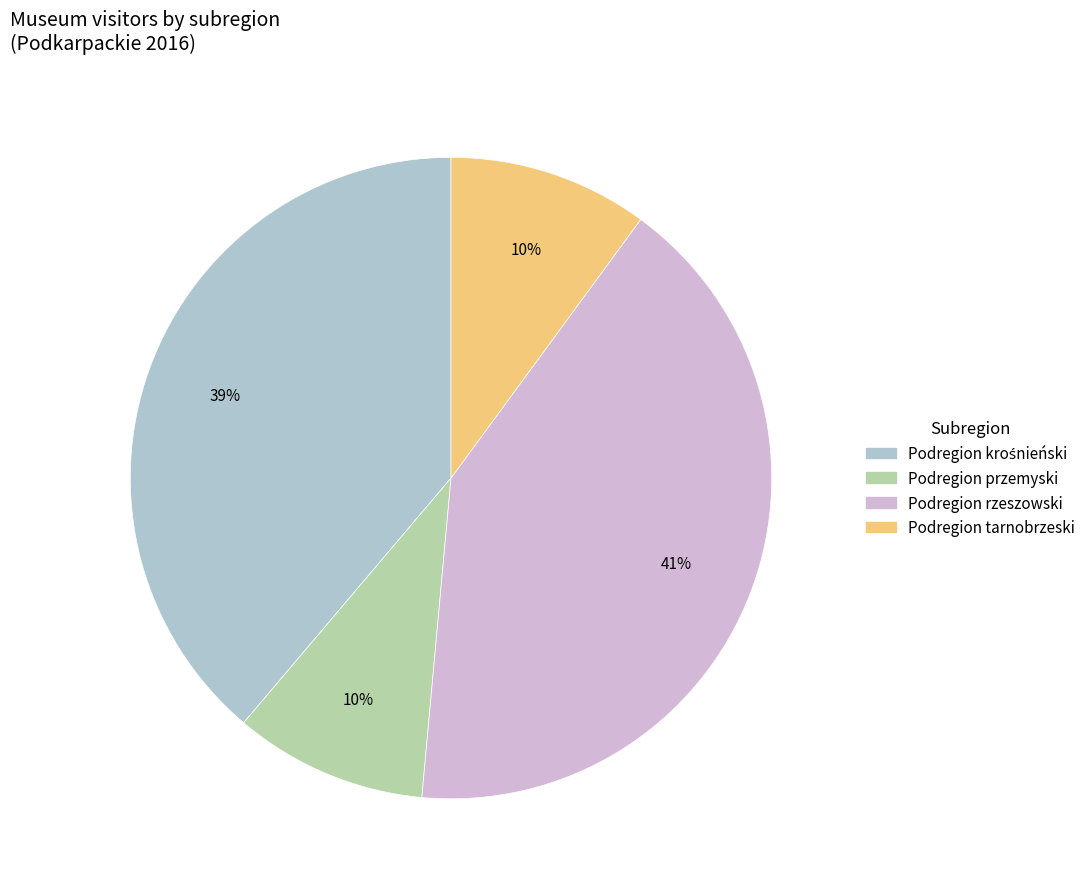

The Podregion tarnobrzeski slice represents 10% of the pie. True or false?

True